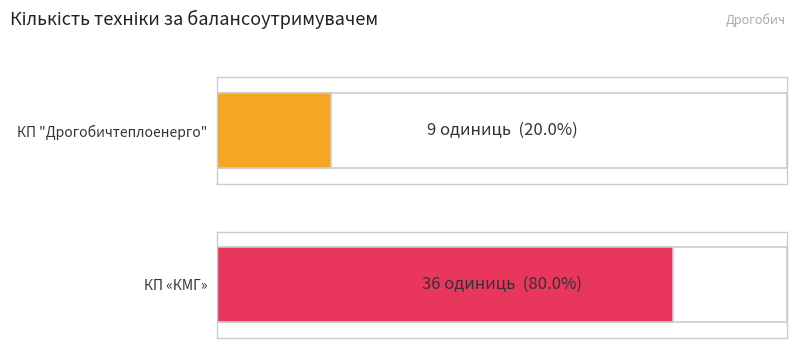

Rank the categories by value from highest to lowest.

КП «КМГ», КП "Дрогобичтеплоенерго"